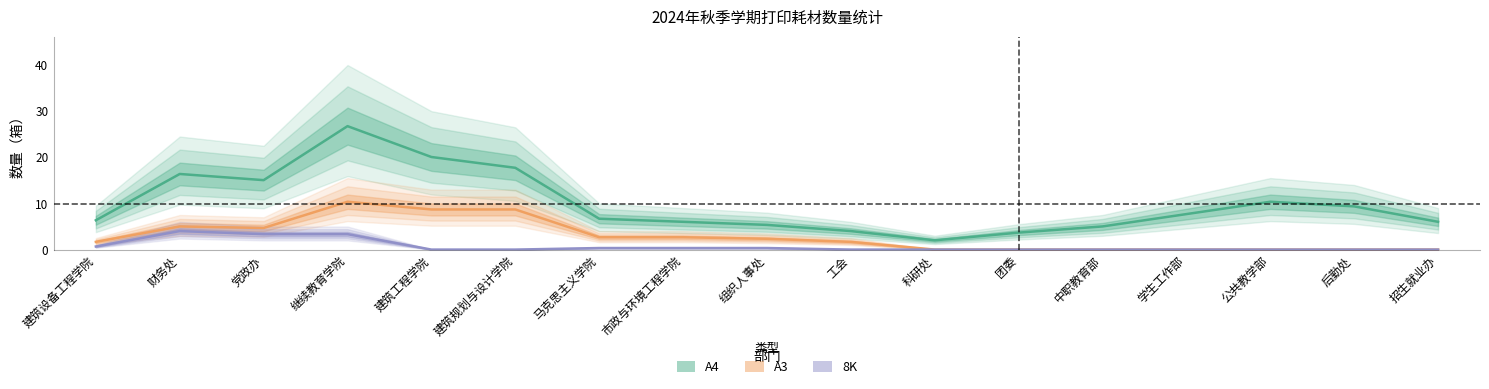

Does the chart have visible grid lines?

No